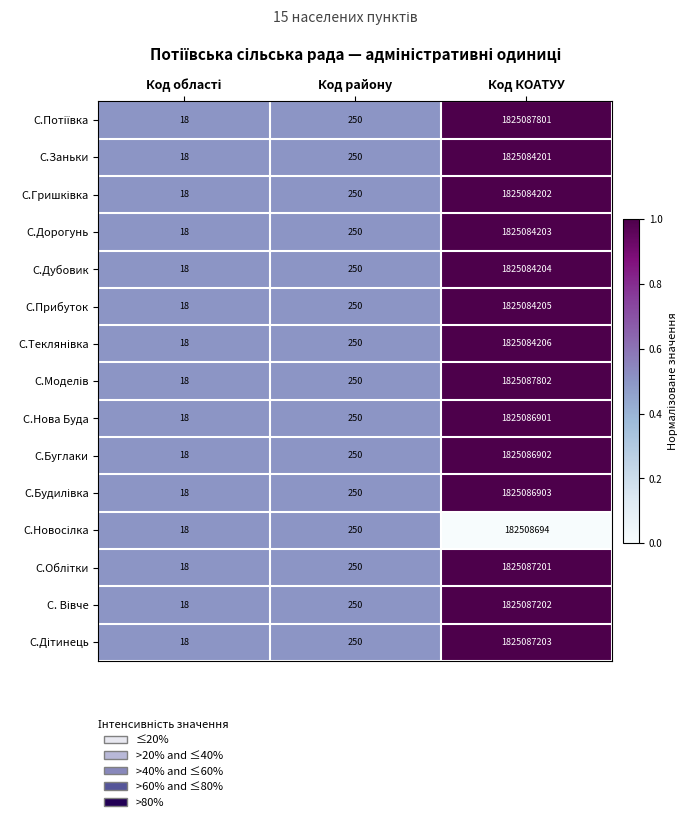

Is it true that С.Нова Буда equals 3051263106 at Код КОАТУУ?

False